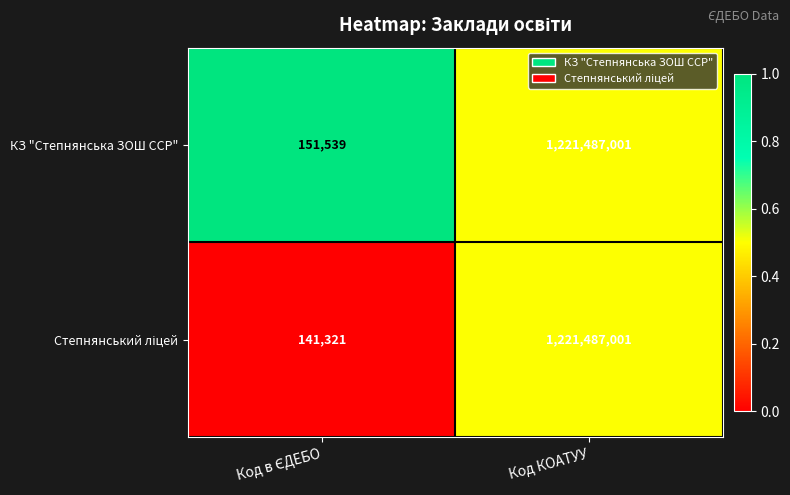

What is the sum of all КЗ "Степнянська ЗОШ ССР" values?

1221638540